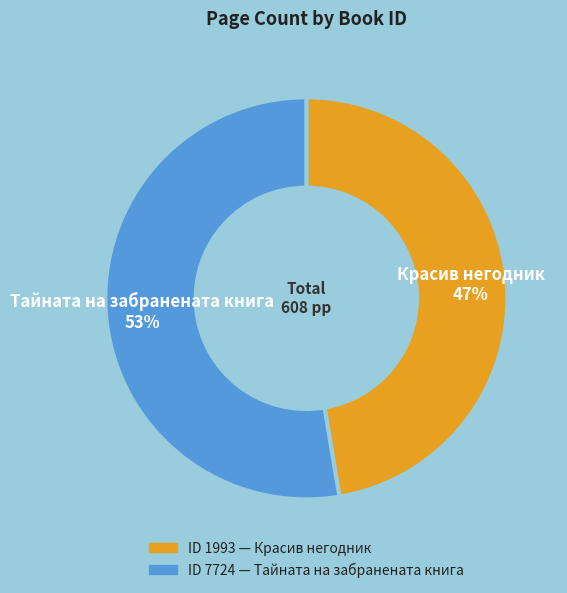

Is there a majority slice in this chart?

Yes